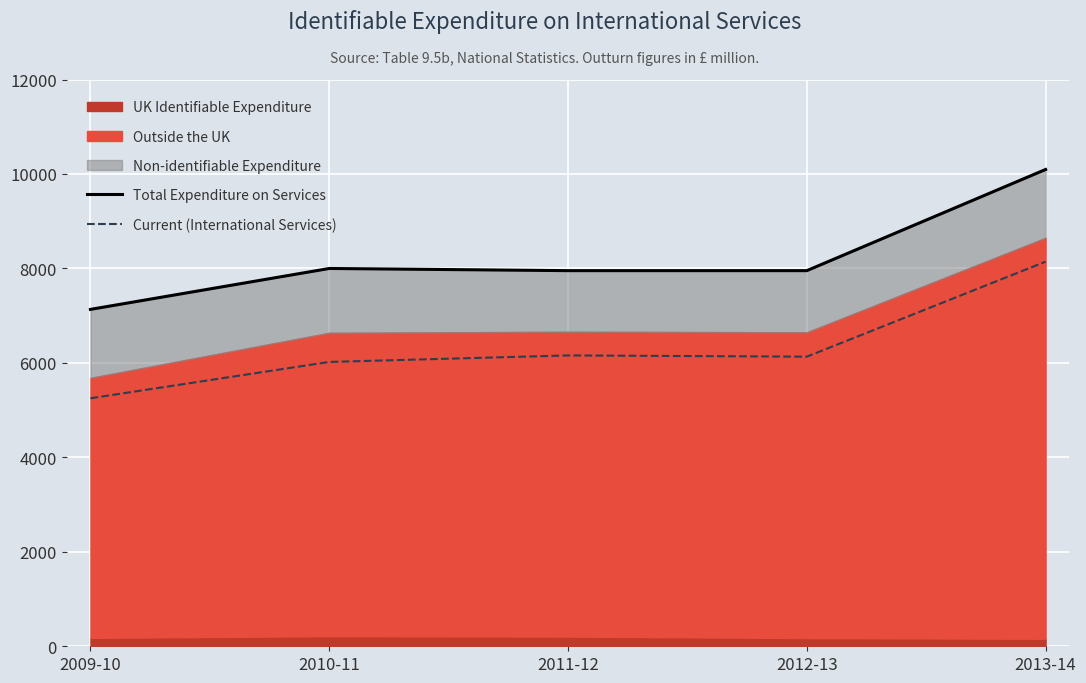

Read the Total Expenditure on Services value at 2012-13, to the nearest 10.

7950